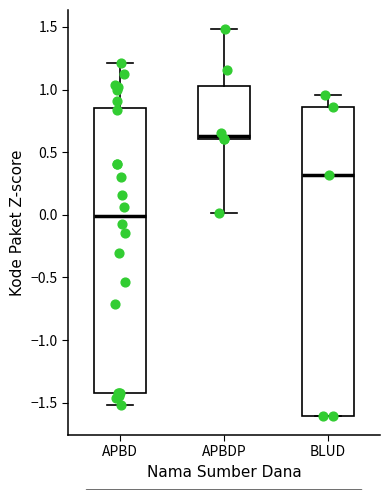

Comparing the boxes themselves (not the whiskers), which one is the tallest?

BLUD